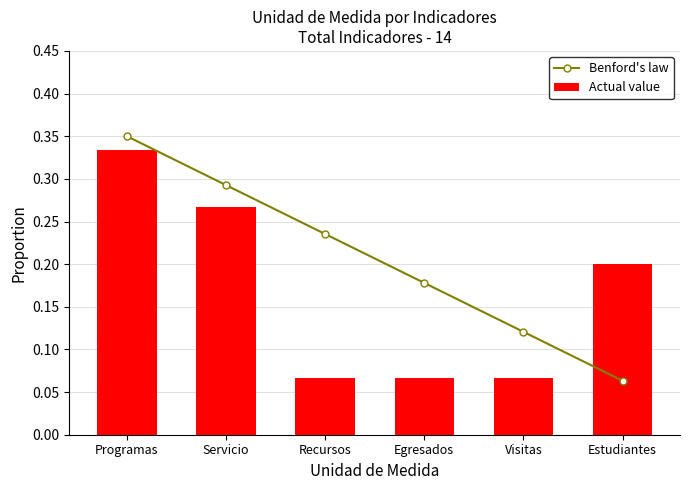

At Servicio, list the series in order from smallest to largest.

Actual value, Benford's law